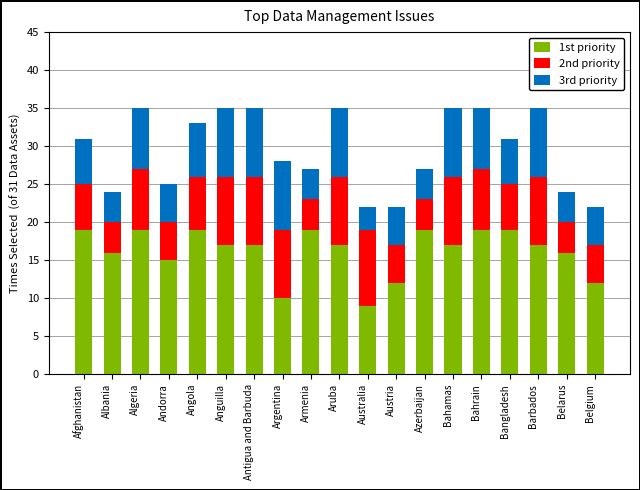

What is the highest value of the 1st priority series?

19